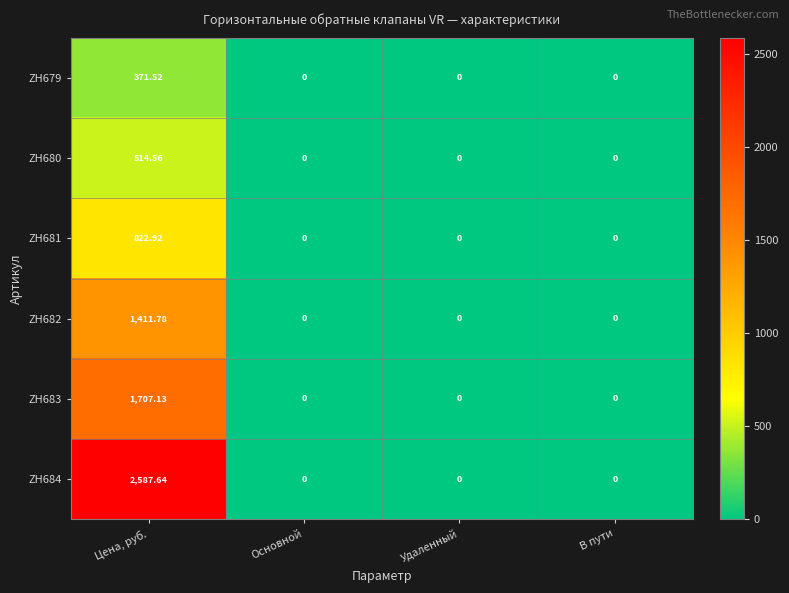

Which series changed the most between Цена, руб. and Удаленный?

ZH684